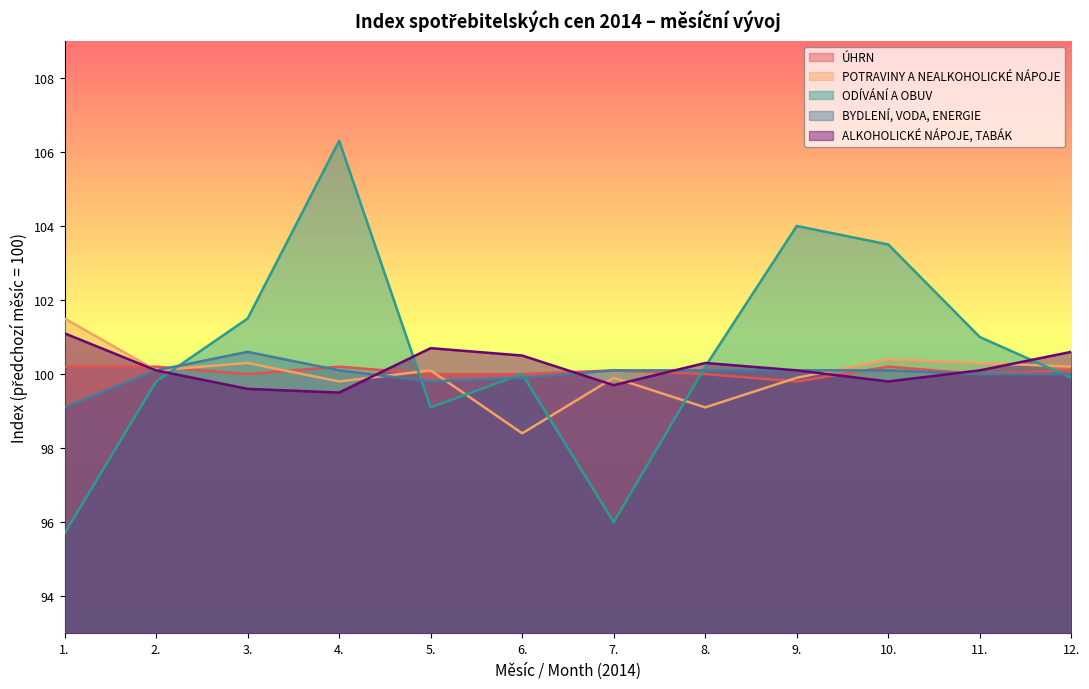

Which series has the widest spread of values?

ODÍVÁNÍ A OBUV